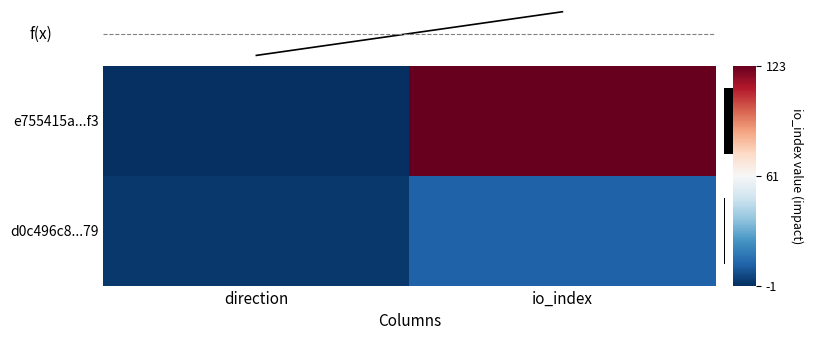

Is it true that f(x) equals 0 at direction?

True